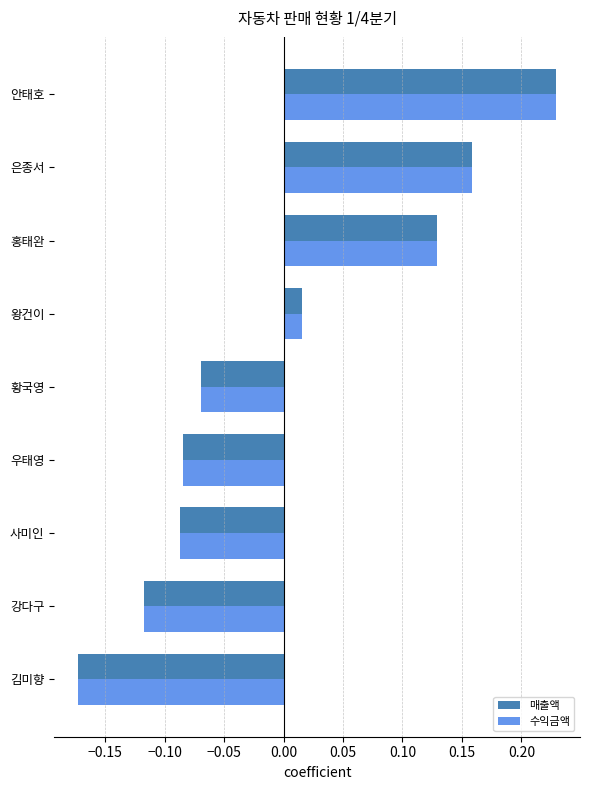

What is the difference between the maximum and minimum values in the 매출액 series?

0.4